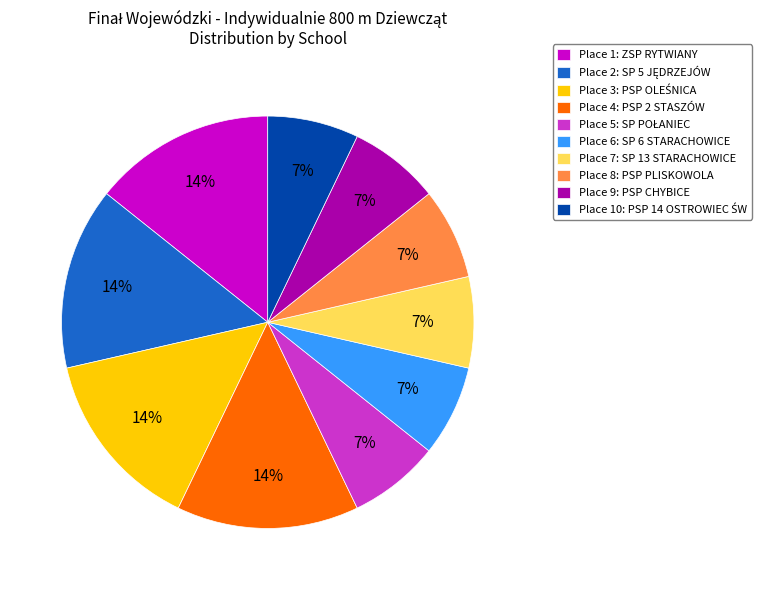

Is it true that Place 6: SP 6 STARACHOWICE is 1% of the pie?

False